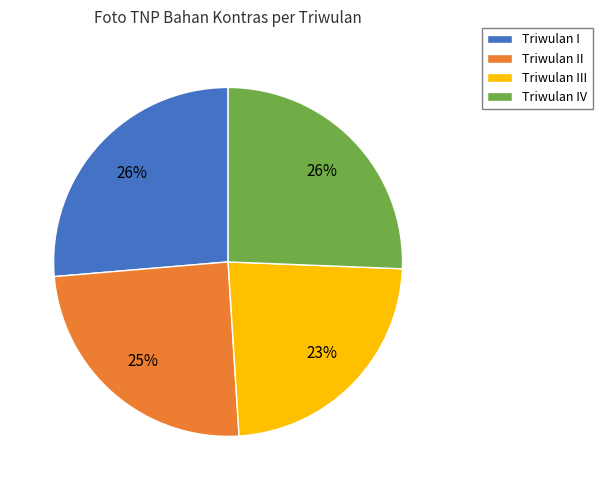

Combined, do Triwulan IV and Triwulan I account for over 50%?

Yes